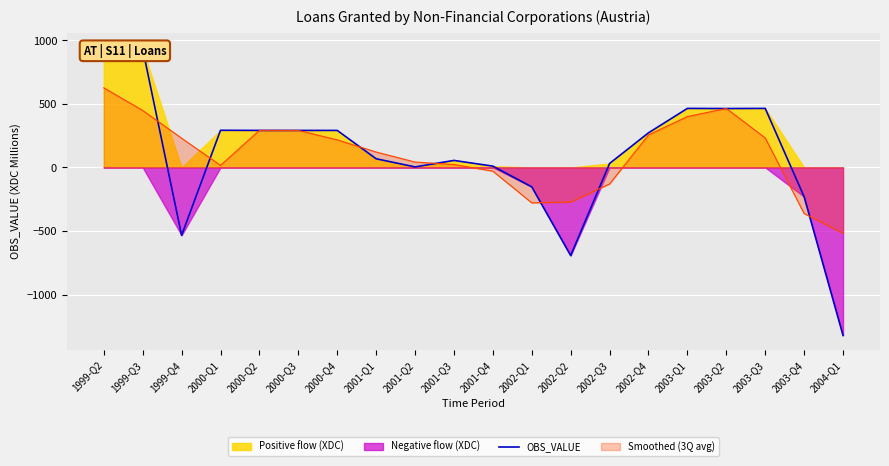

Reading left to right, extract all data points from this chart.

947	931	-534	292	291	291	291	68	4	55	10	-153	-693	31	272	464	463	464	-231	-1321